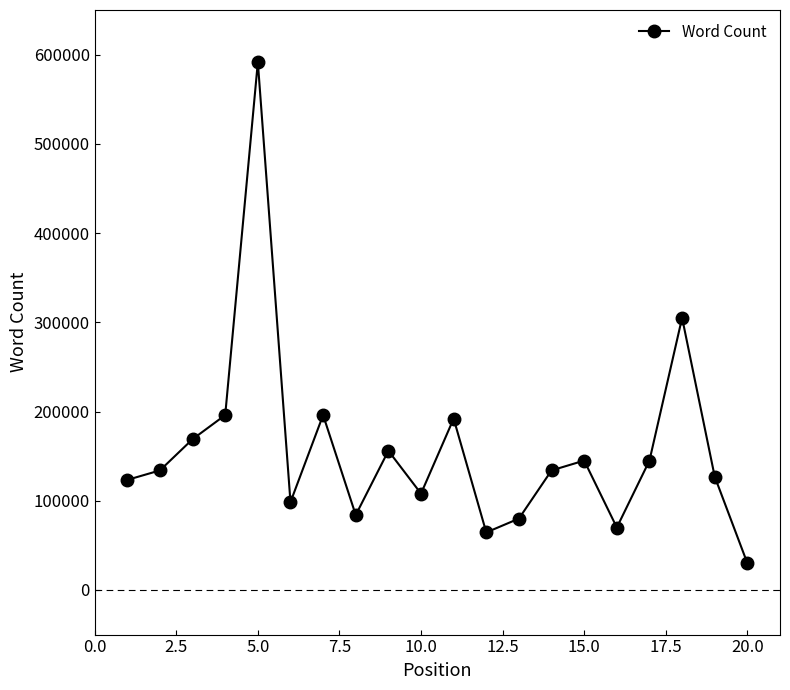

How many interior local peaks (higher than both neighbors) does the data have?

6